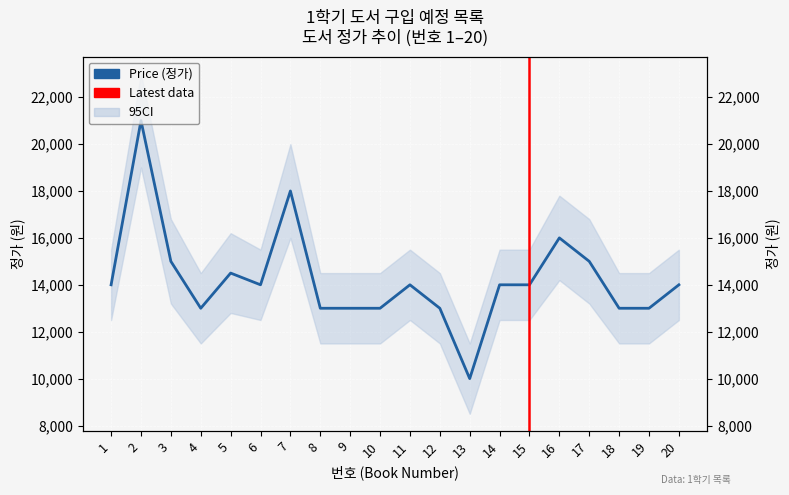

Rank the categories by value from lowest to highest.

13, 4, 8, 9, 10, 12, 18, 19, 1, 6, 11, 14, 15, 20, 5, 3, 17, 16, 7, 2